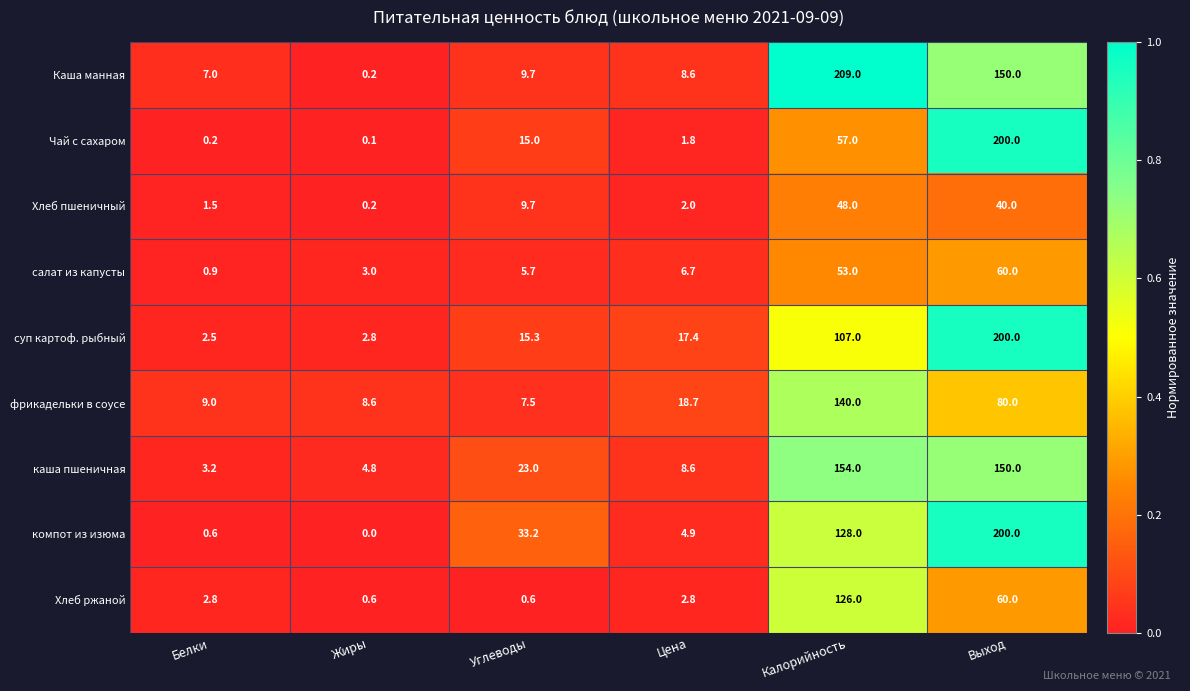

Which series has the largest total across all categories?

Каша манная